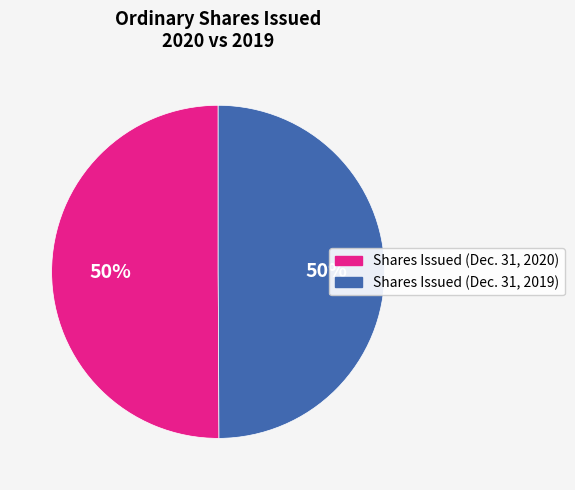

What percentage is the Shares Issued (Dec. 31, 2019) slice, to the nearest percent?

50%